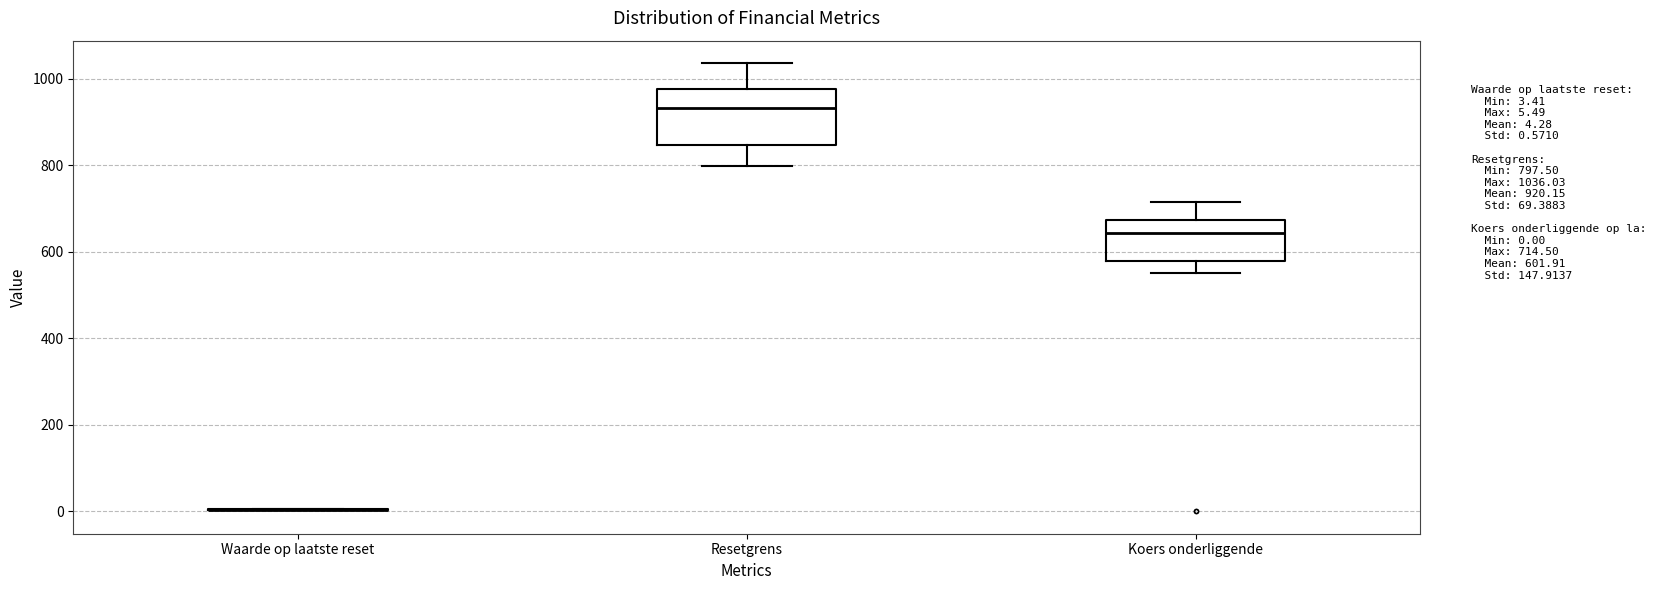

Reading left to right, transcribe this box plot: for each box, give where its median line is, the range the box spans, and where its two whiskers end, as read against the y-axis. The values are not printed on the chart, so give them approximately, as read against the axis.

Waarde op laatste reset: box collapsed to a line at 0, whiskers 0 to 0
Resetgrens: median 940, box 840 to 980, whiskers 800 to 1040
Koers onderliggende: median 640, box 580 to 680, whiskers 560 to 720